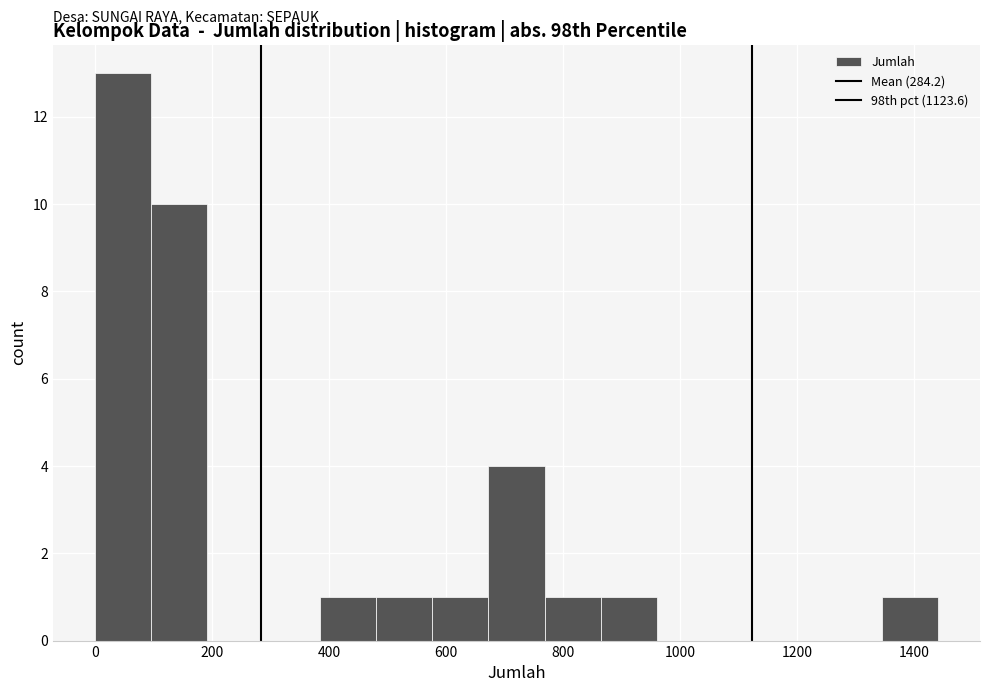

Over which range of the x-axis is the bar tallest?

0 to 100